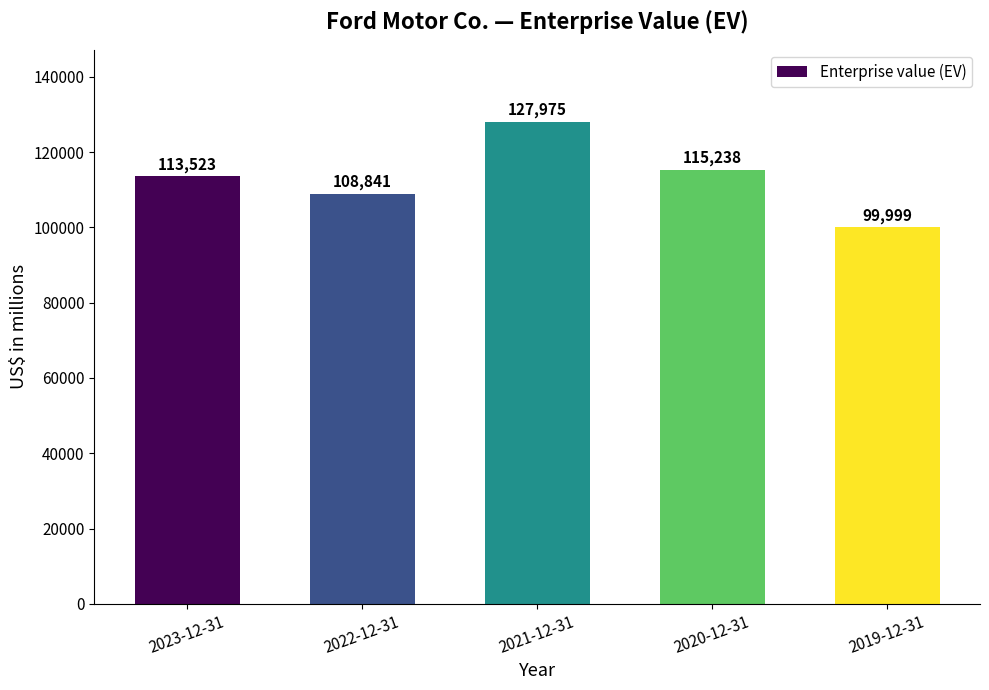

Reading left to right, what are all the values shown in this chart?

2023-12-31=113523	2022-12-31=108841	2021-12-31=127975	2020-12-31=115238	2019-12-31=99999